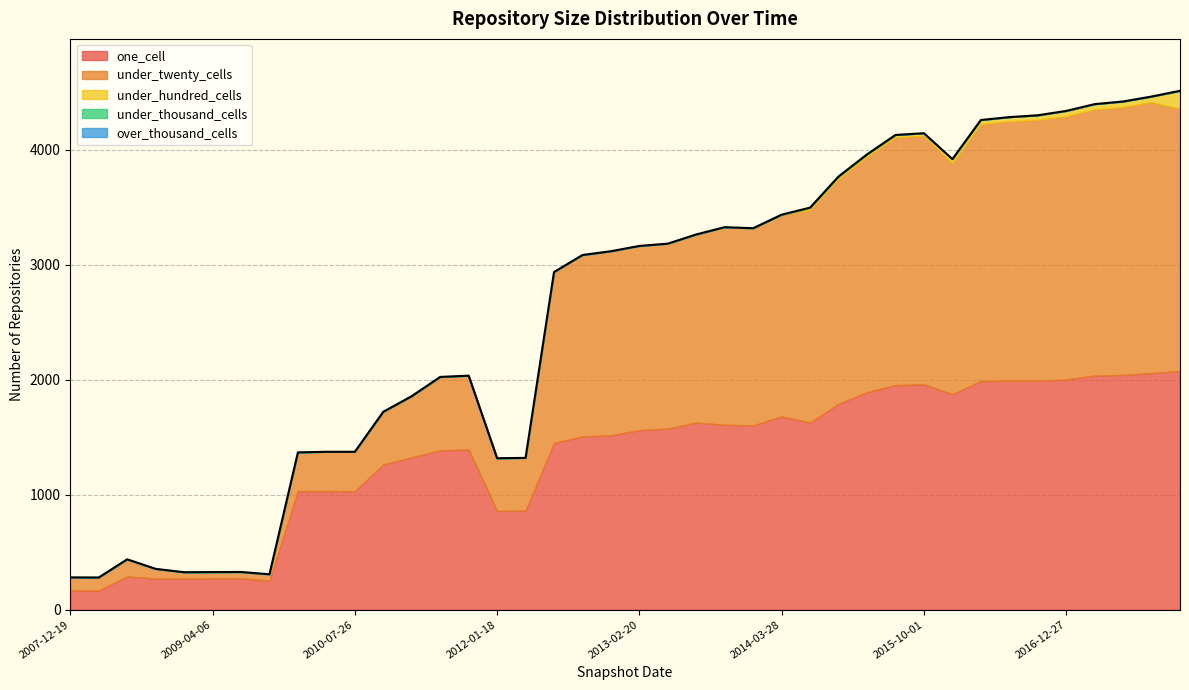

Between 2015-01-19 and 2016-10-07, which series saw the biggest shift?

under_twenty_cells